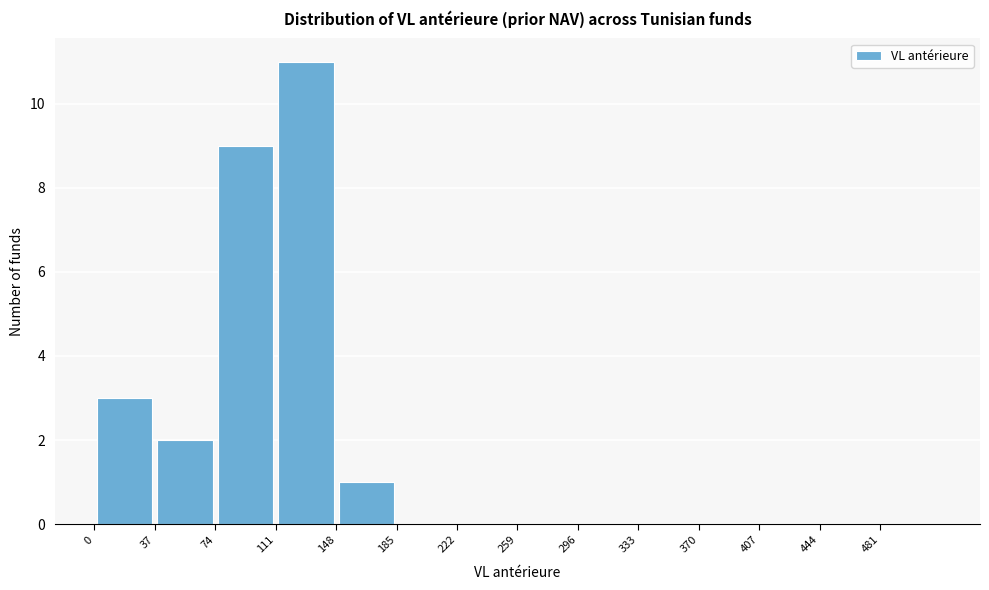

Over which range of the x-axis is the bar tallest?

111 to 148